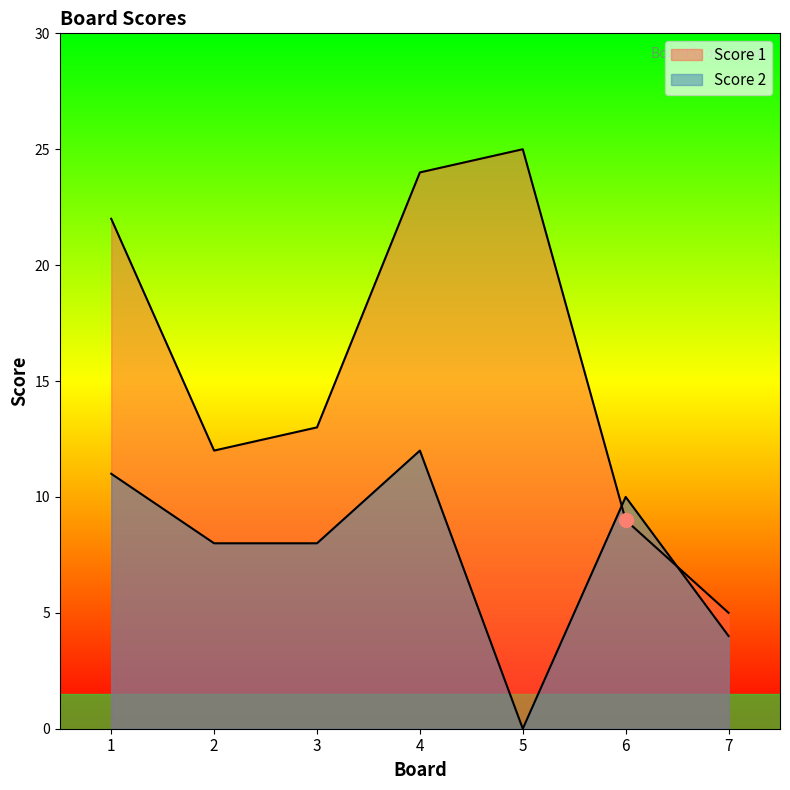

Rank the series by their average value, from highest to lowest.

Score 1, Score 2